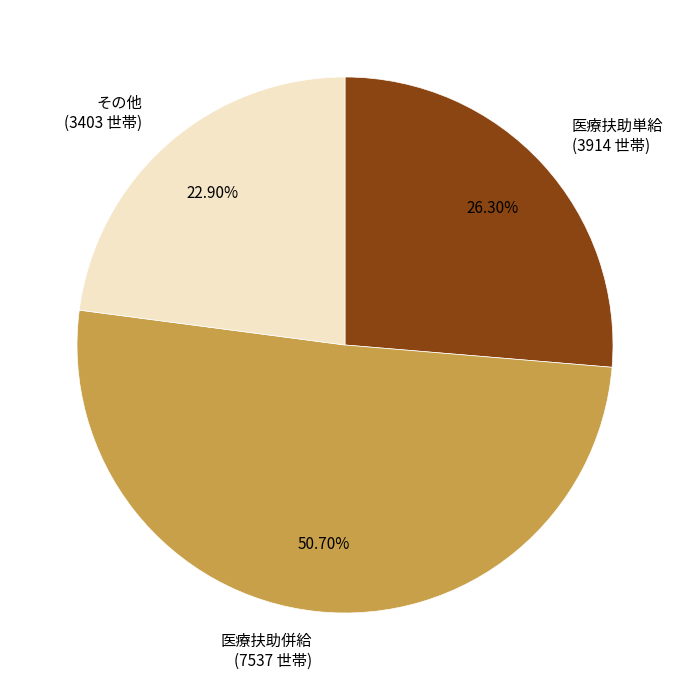

What is the ratio of the value at その他 (3403 世帯) to the value at 医療扶助併給 (7537 世帯)?

0.5